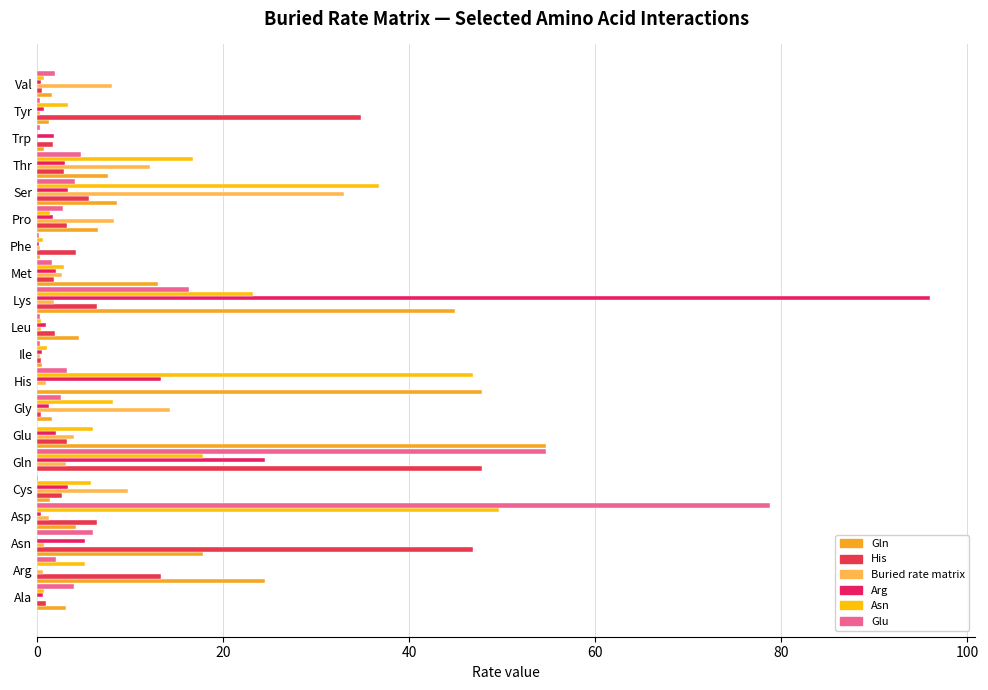

What is the value of the Glu bar at the 15th from the left?

2.8